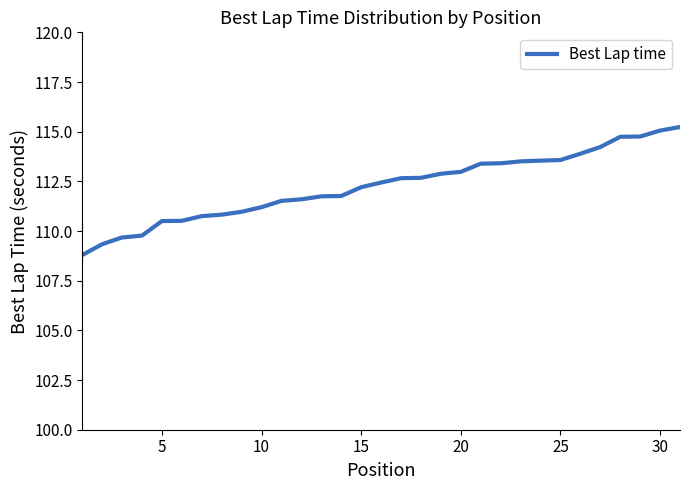

What is the greatest value displayed?

115.2